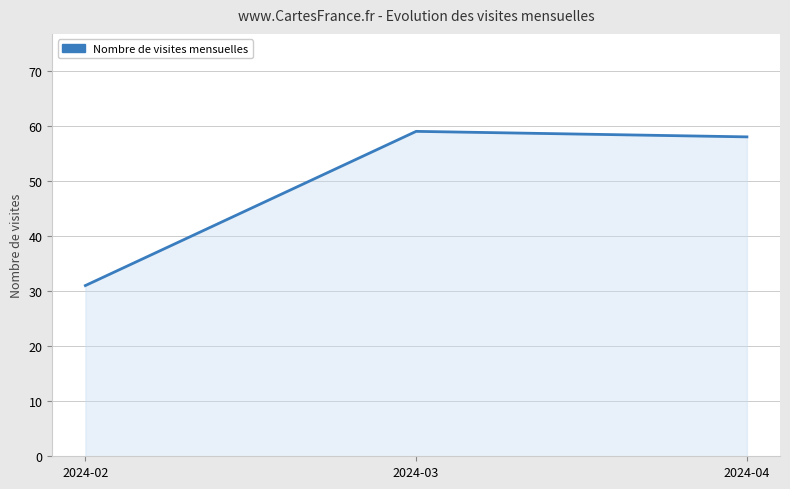

How many categories are shown in the chart?

3